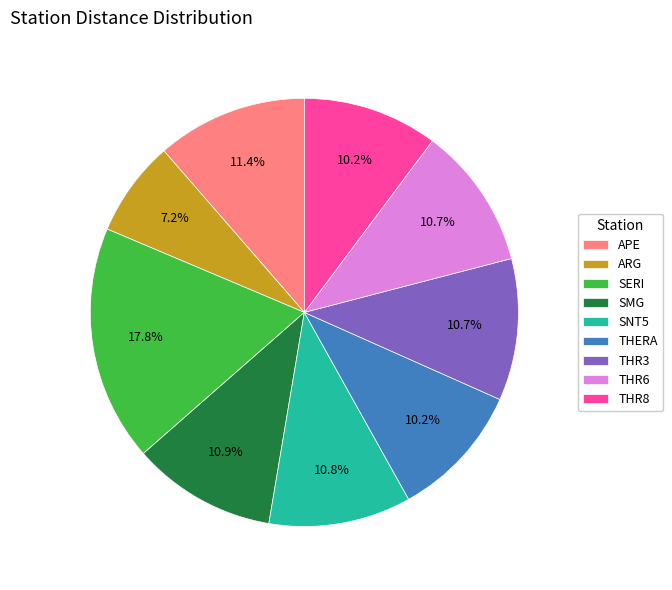

What is the largest slice in the pie chart?

SERI